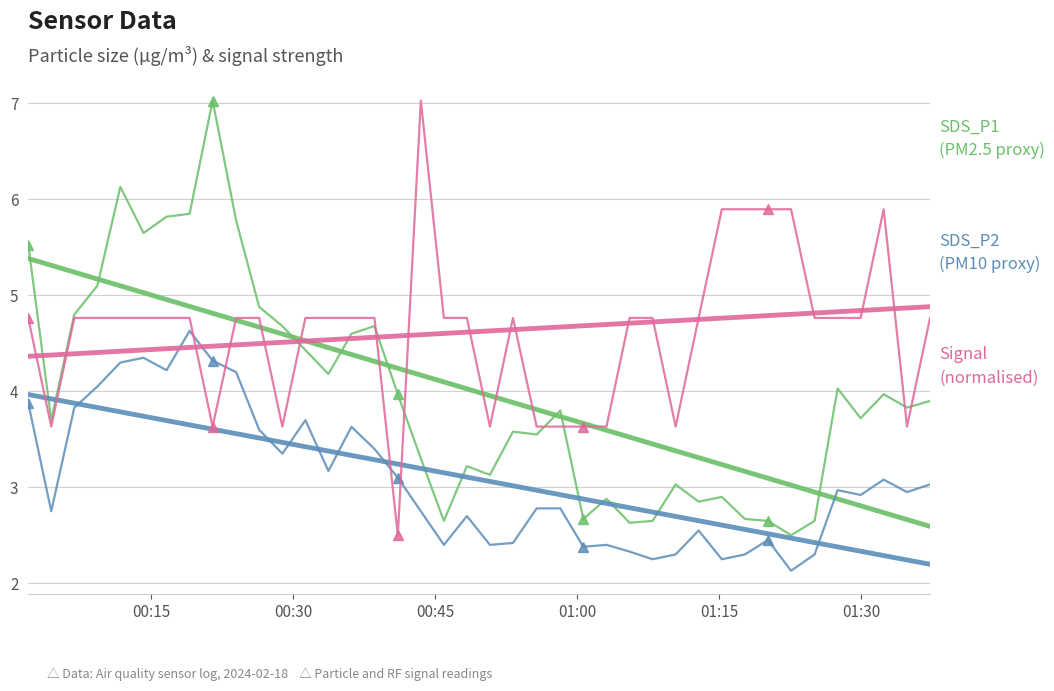

Is it true that SDS_P1 equals 2.7 at 01:15?

False